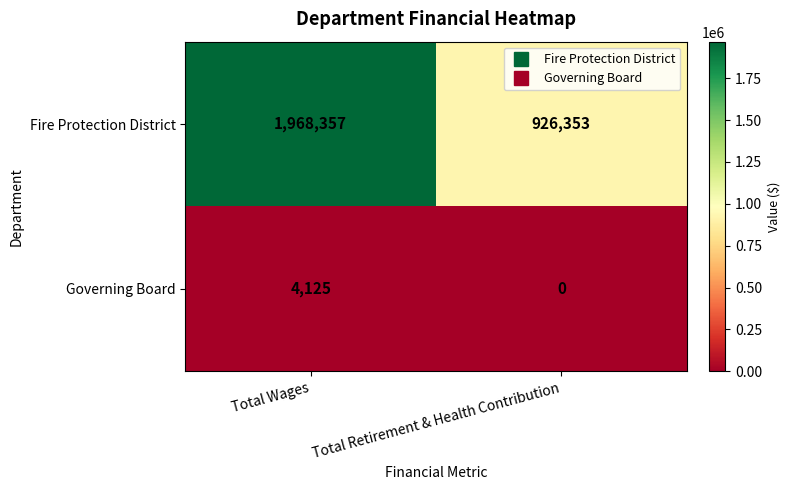

List the series in order of their overall mean, highest first.

Fire Protection District, Governing Board